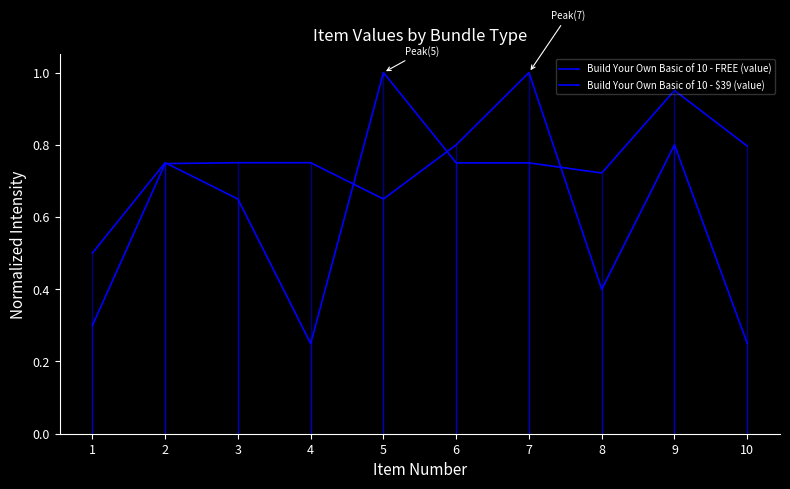

Reading left to right, list all the values displayed in this chart.

Build Your Own Basic of 10 - FREE (value): 0.5	0.8	0.6	0.2	1.0	0.7	0.7	0.7	1.0	0.8
Build Your Own Basic of 10 - $39 (value): 0.3	0.7	0.8	0.8	0.6	0.8	1.0	0.4	0.8	0.3